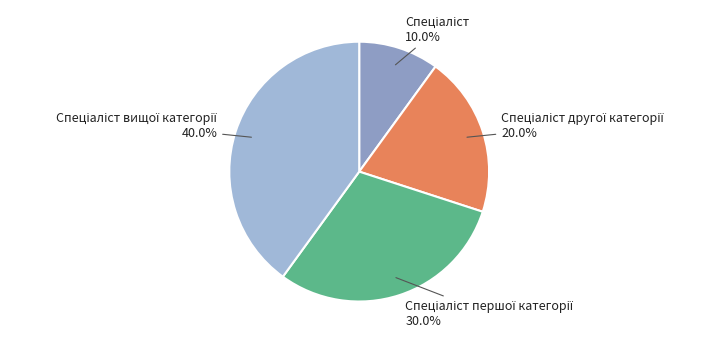

How many segments does this pie chart have?

4